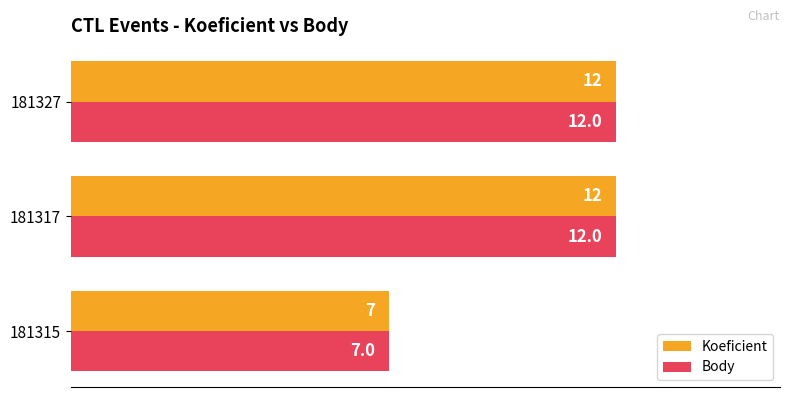

What is the total value across all series at 181315?

14